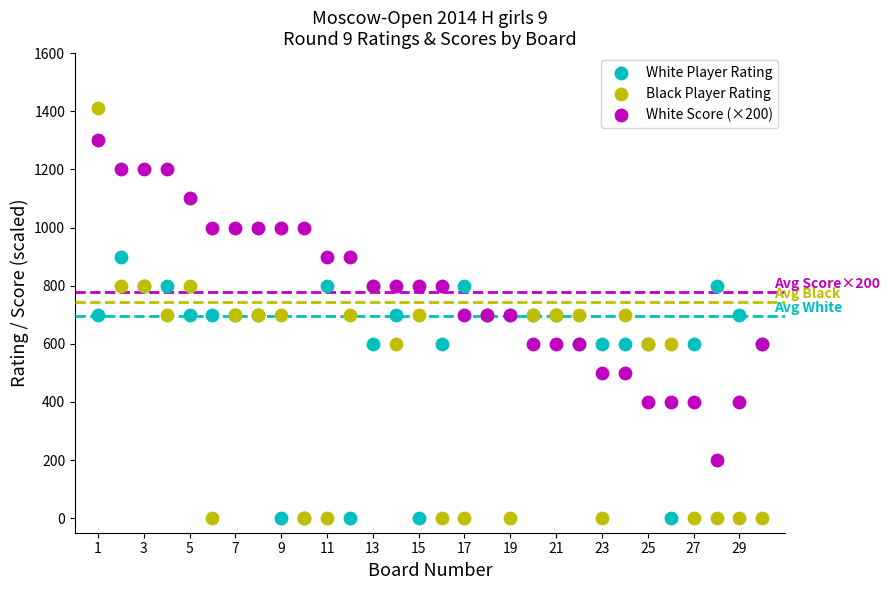

Which series reaches the maximum Y coordinate?

Black Player Rating